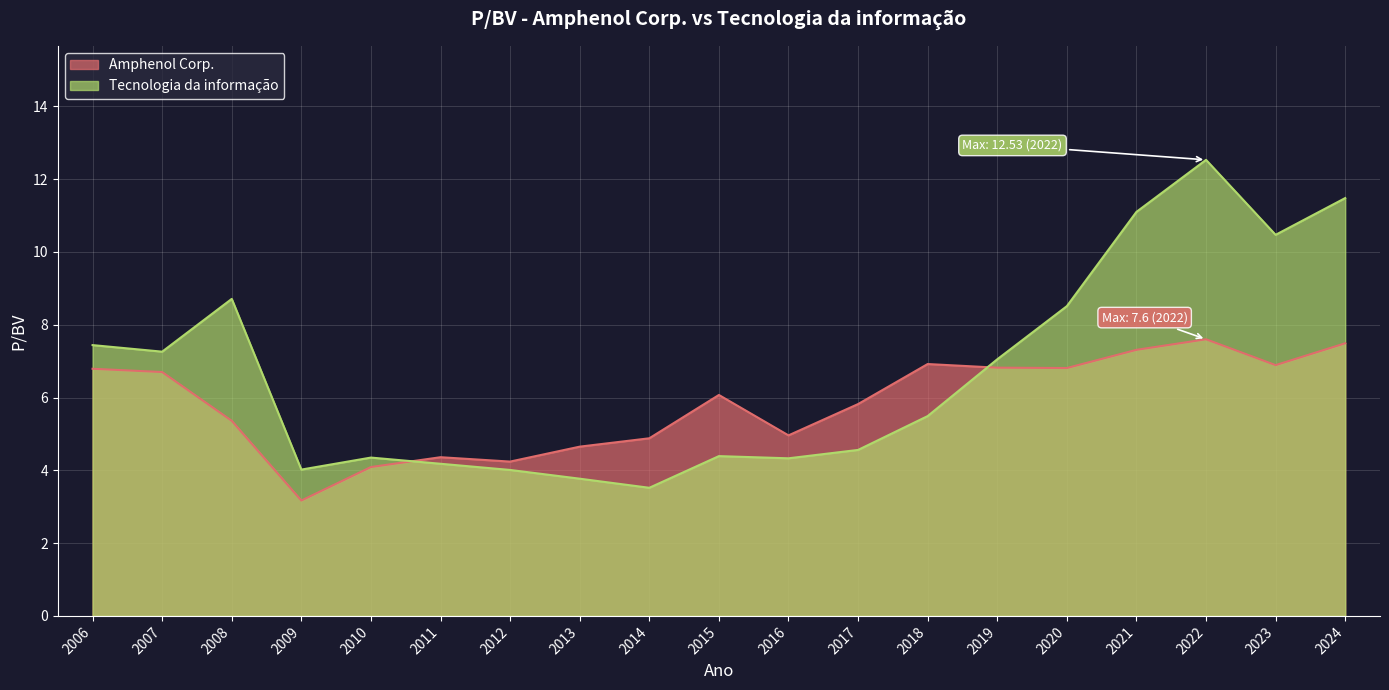

What is the sum of the Amphenol Corp. values at 2024 and 2019?

14.3